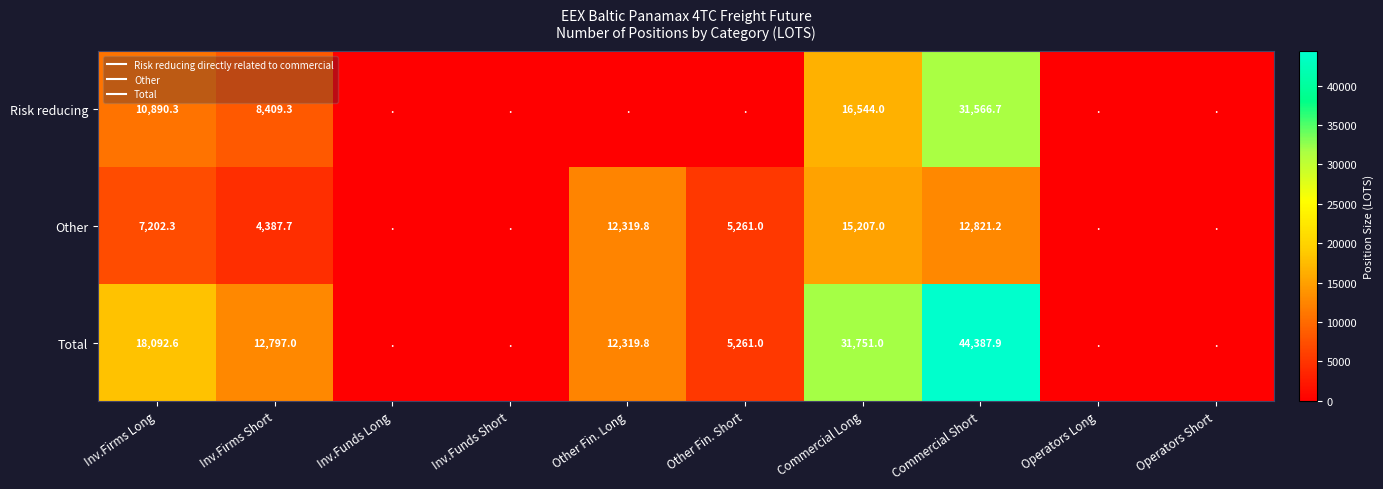

What is the average value of the Risk reducing series?

6741.0